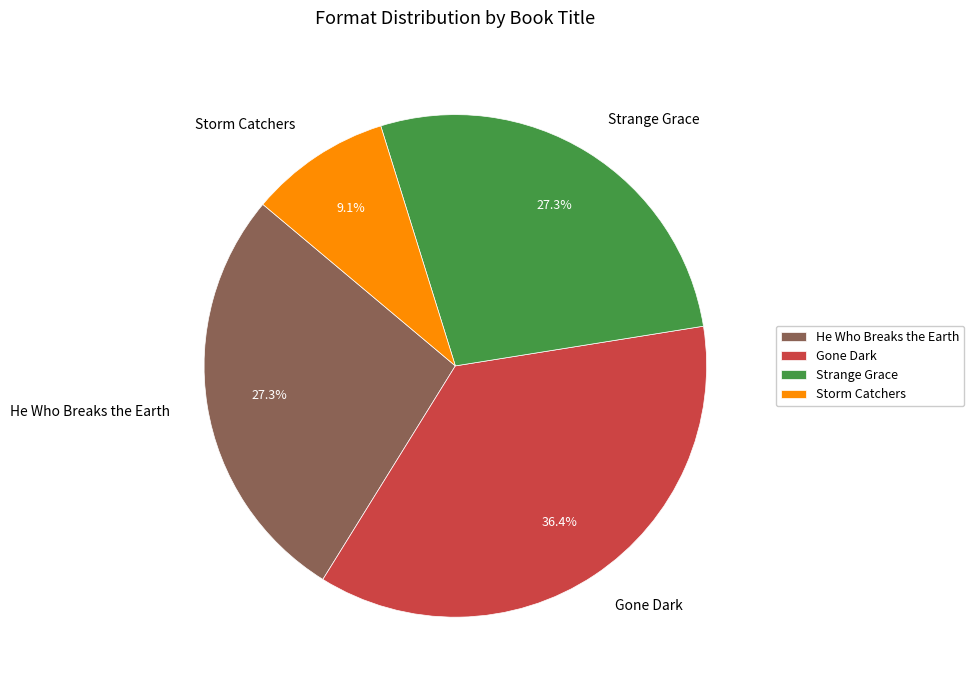

Count the number of slices in the pie.

4